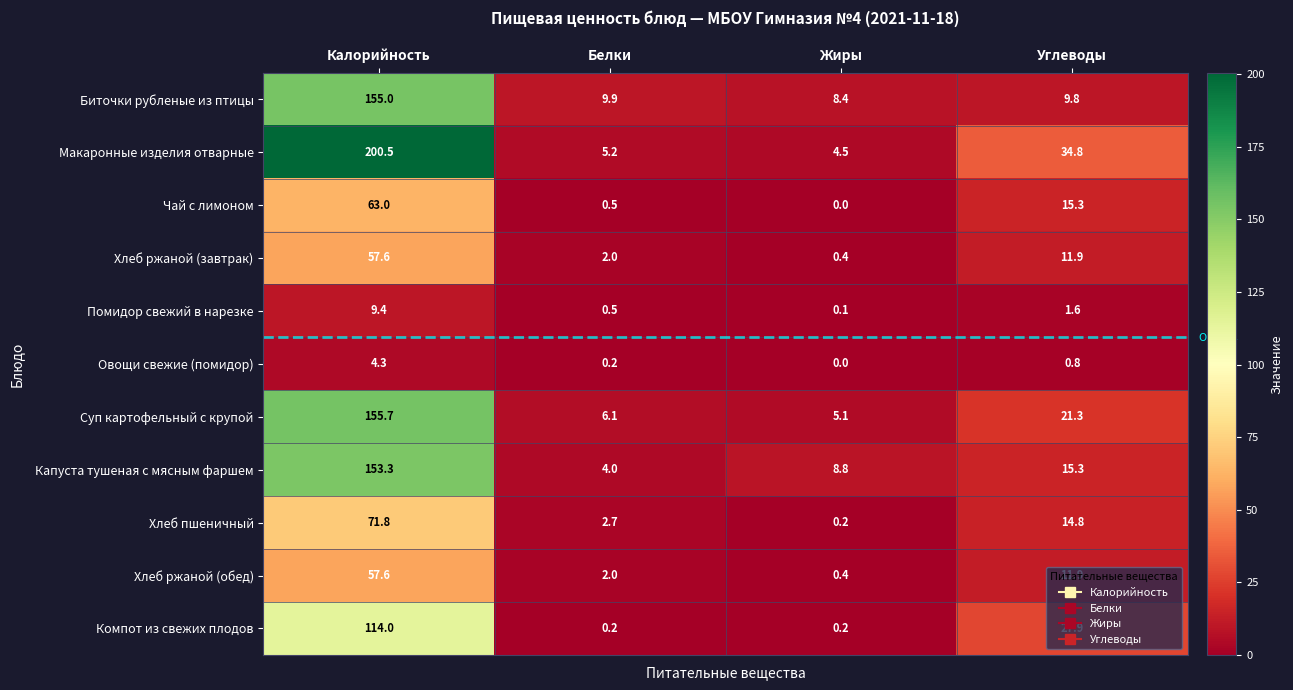

How many data points does each series have?

4